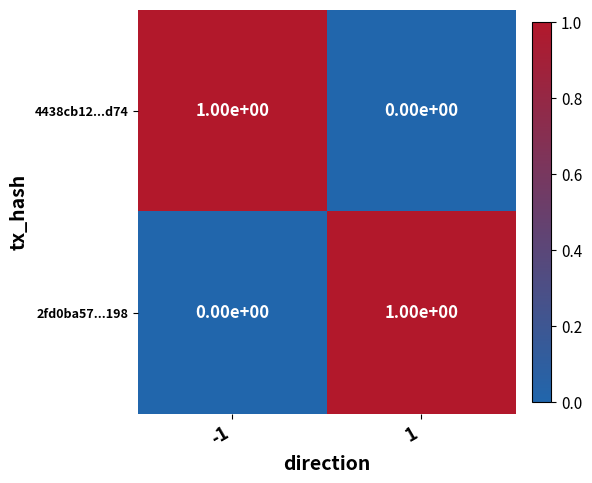

Rank the categories by 4438cb12...d74 value from lowest to highest.

1, -1